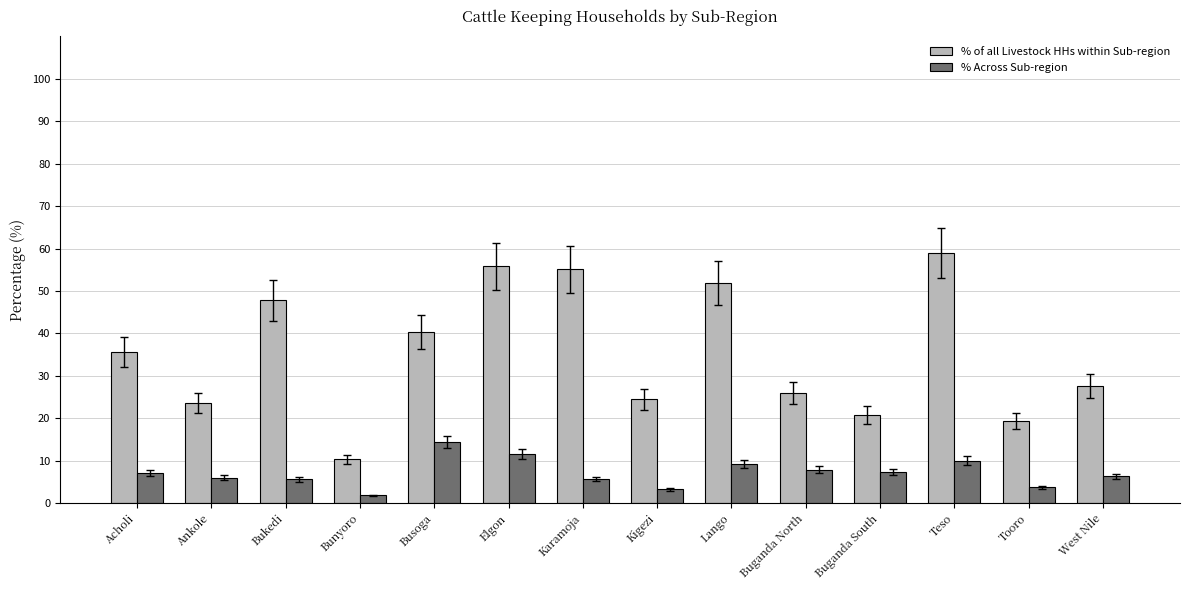

Is the value of % Across Sub-region at Busoga greater than the value of % of all Livestock HHs within Sub-region at Buganda South?

No